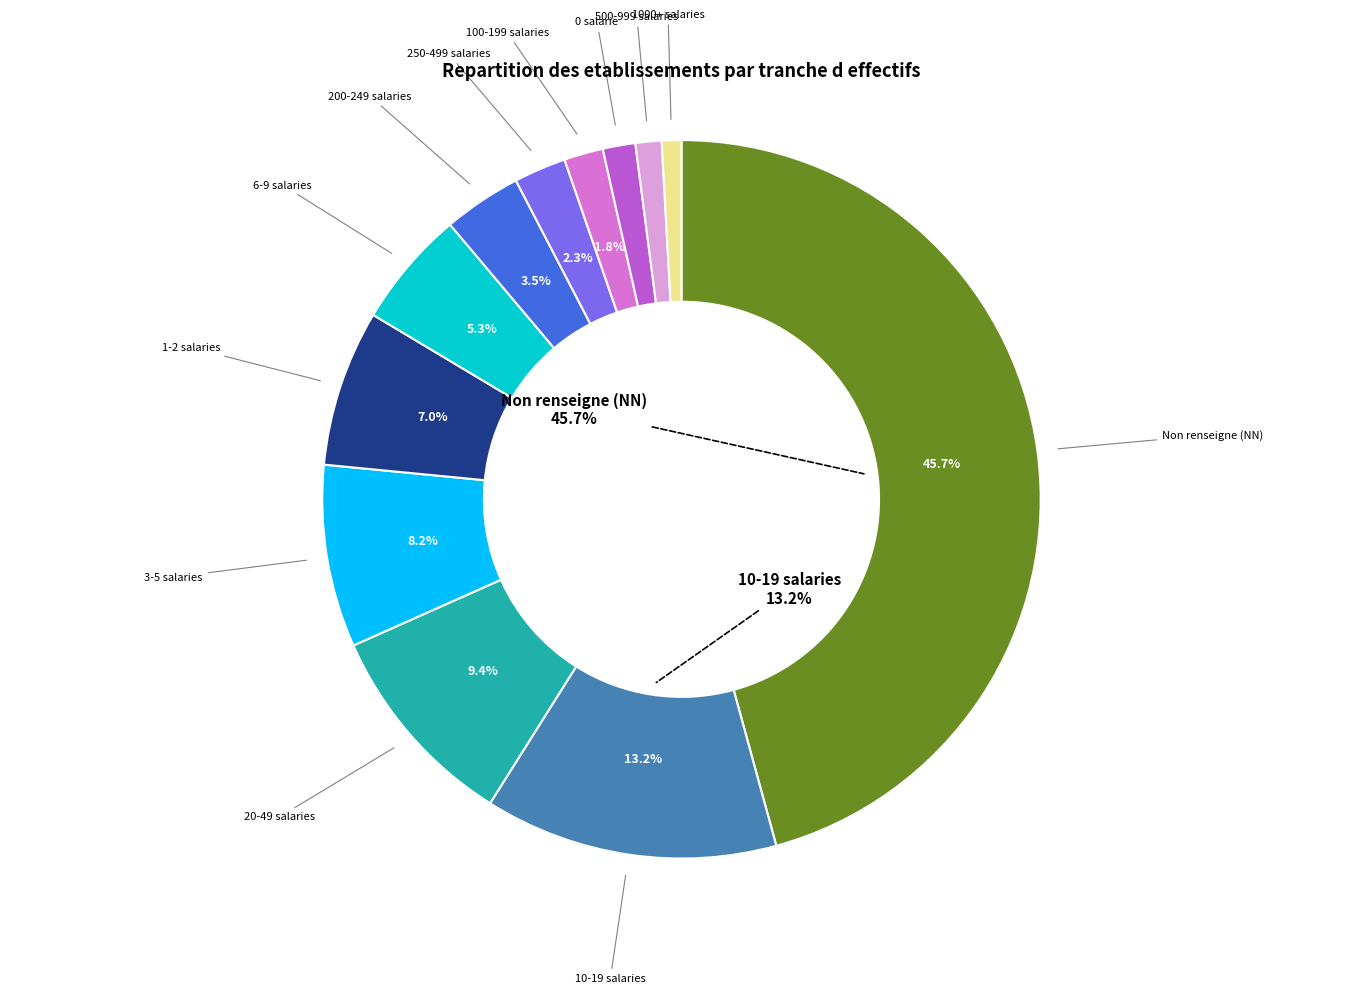

Is there any slice that represents more than half of the pie?

No